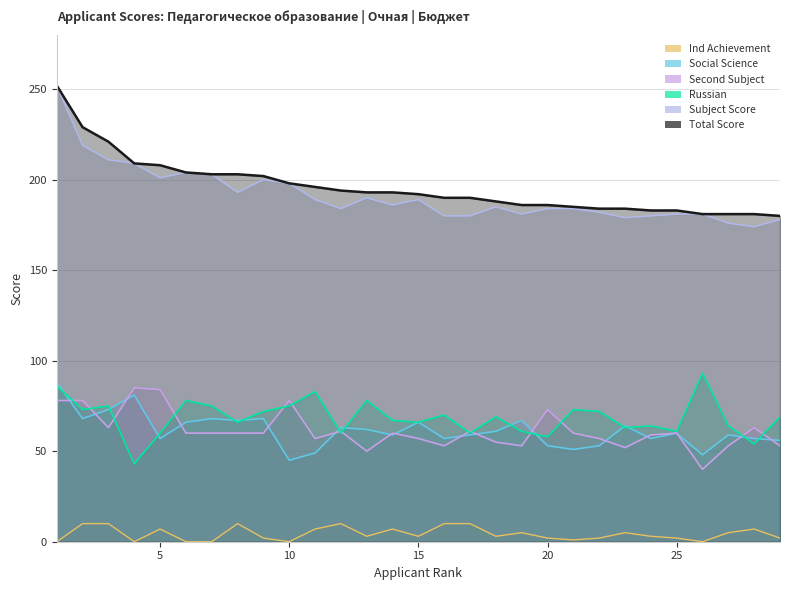

What is the difference between the second highest and minimum values in the Subject Score series?

45